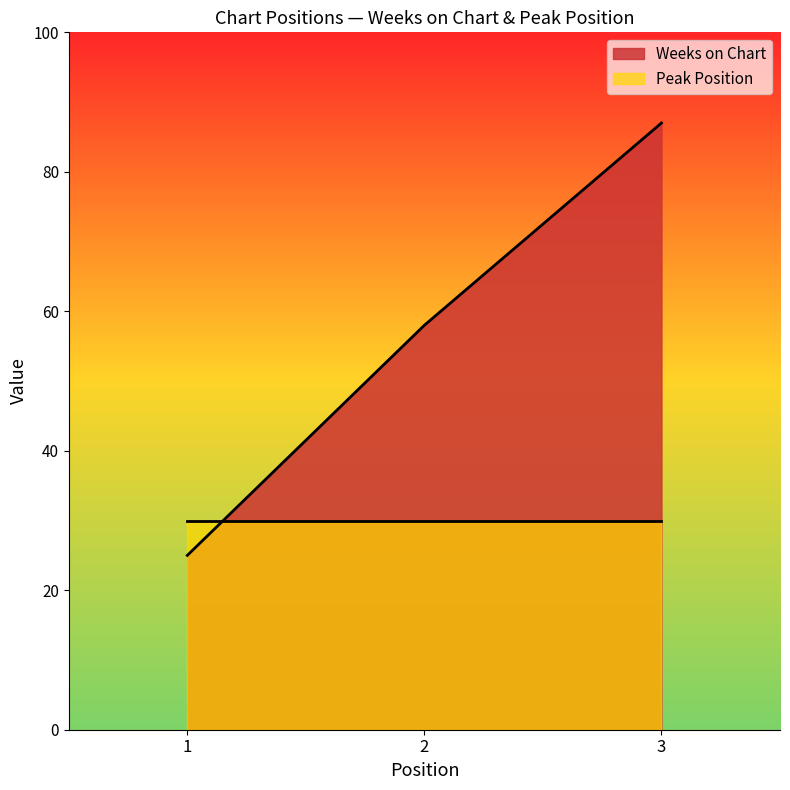

What is the sum of the values at 1 and 3?

112